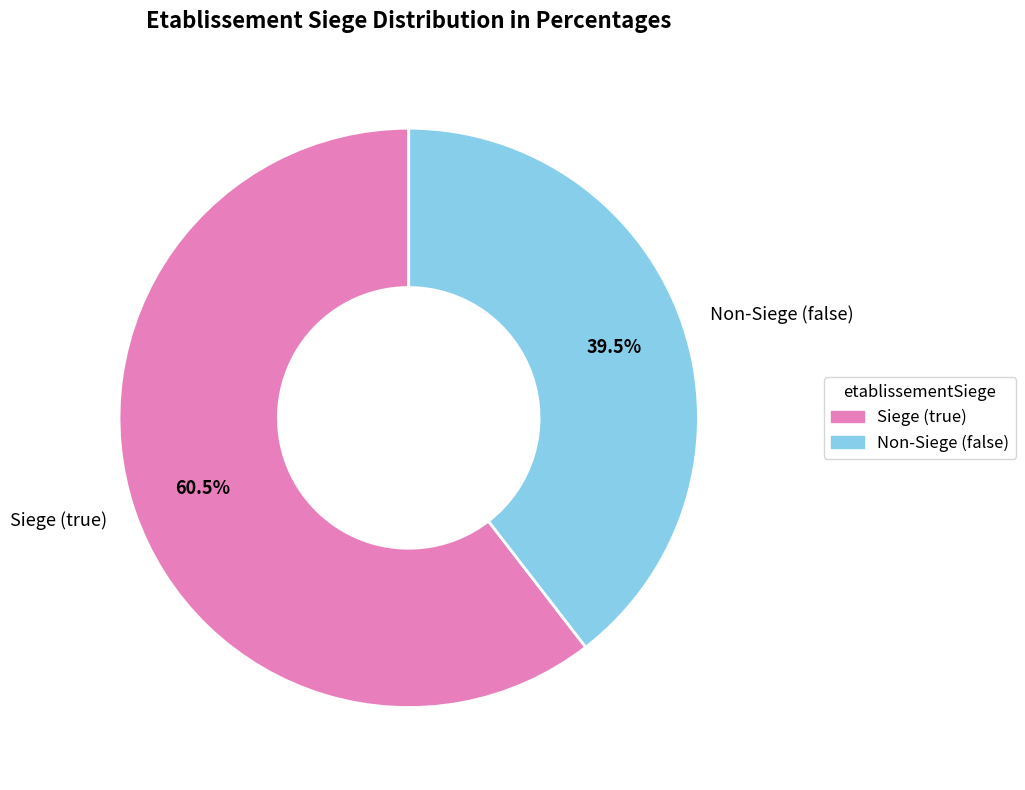

To the nearest percent, what is the average slice percentage?

50%